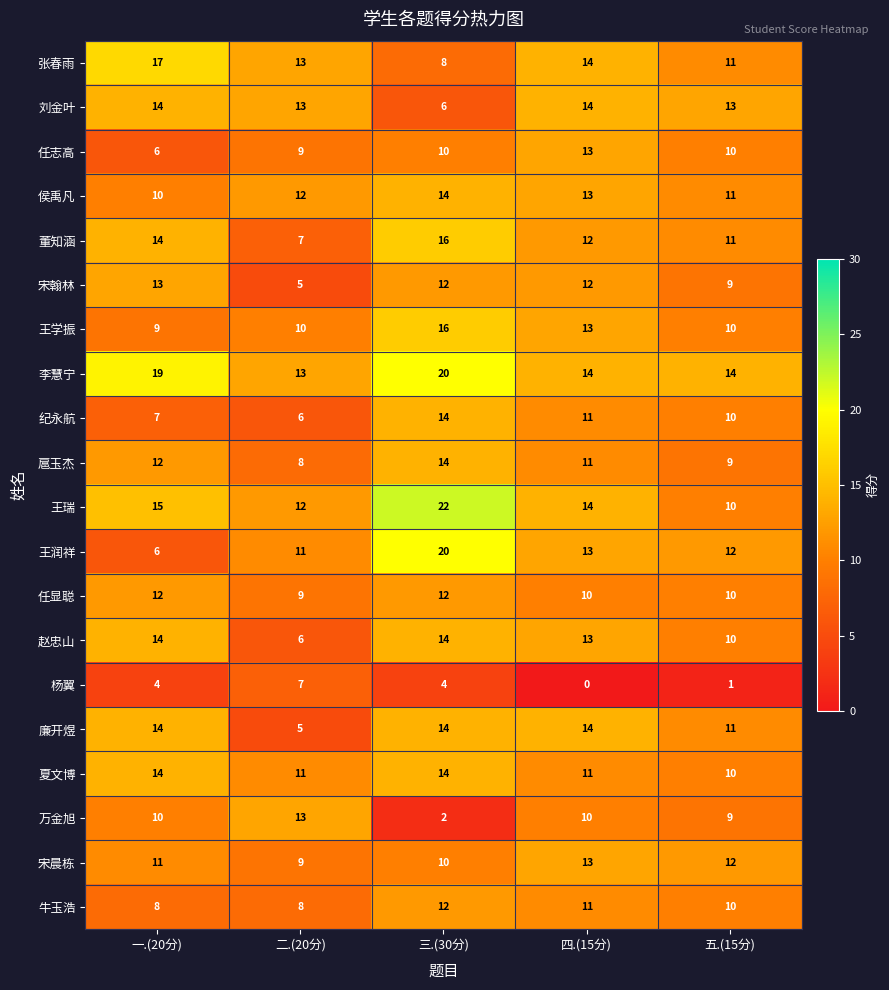

Read the 李慧宁 value at 五.(15分).

14